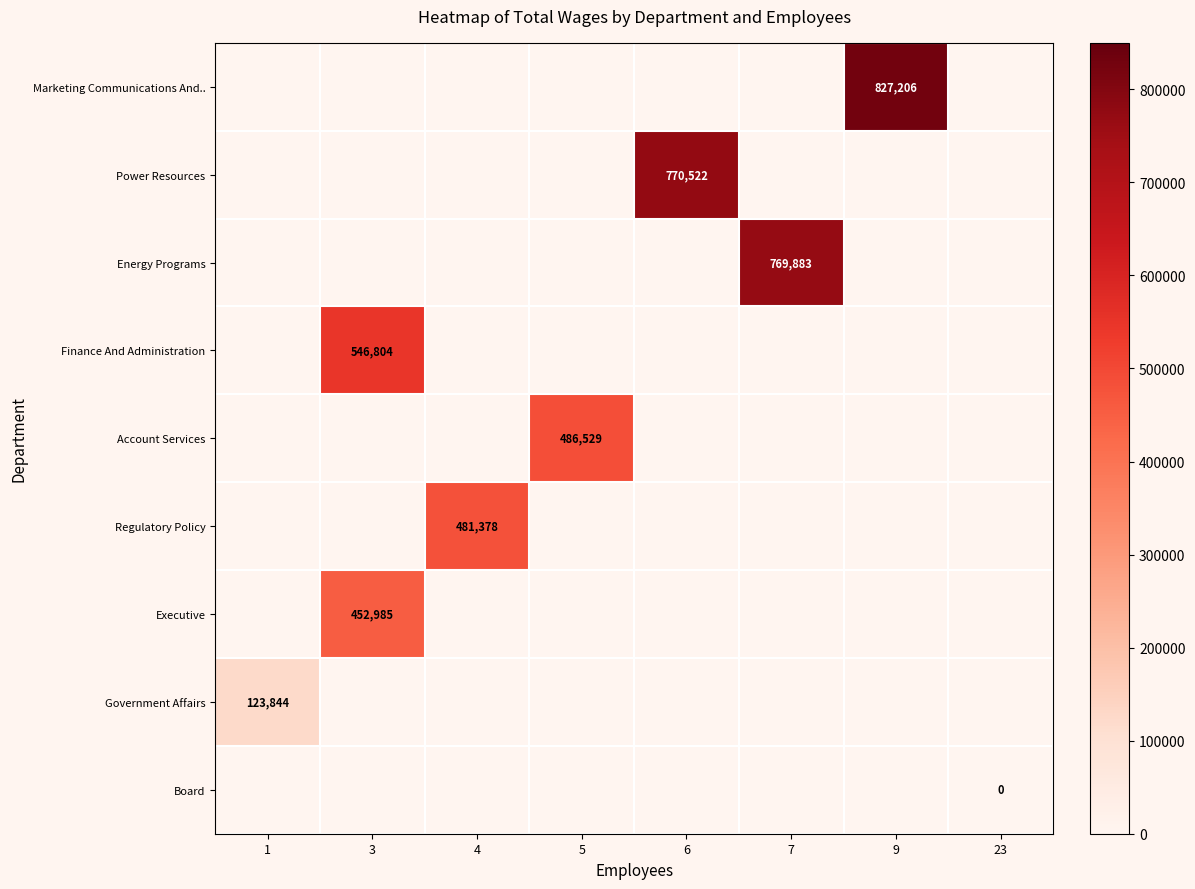

The Marketing Communications And.. series shows 1184805 at 9. True or false?

False